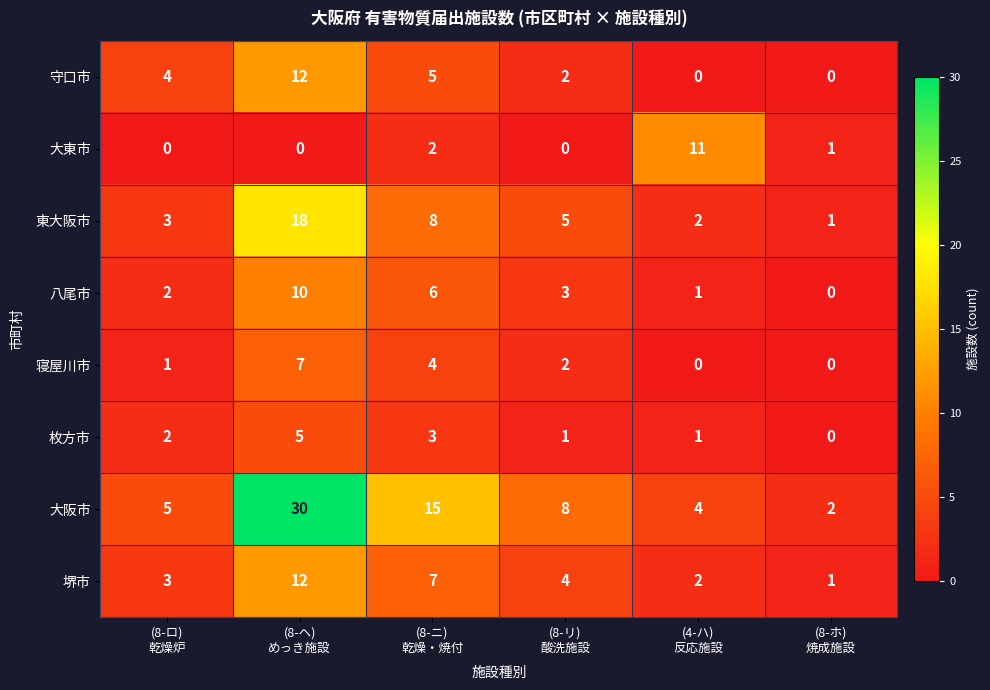

Which series has the widest spread of values?

大阪市